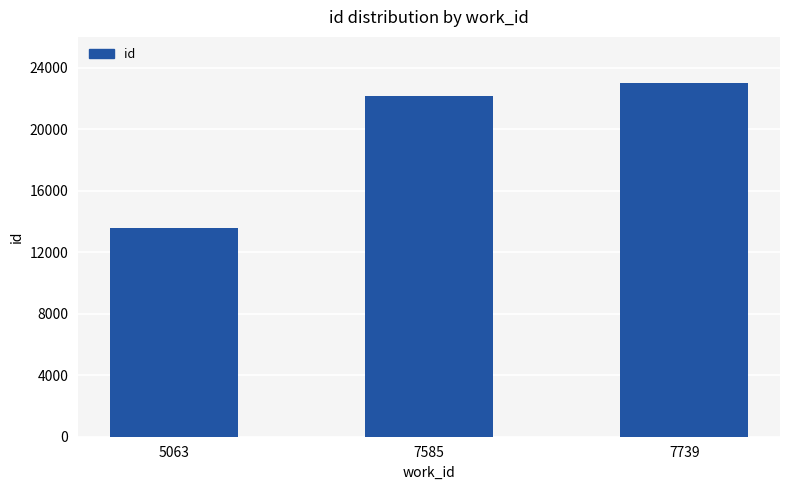

How many data points are less than 22162?

1